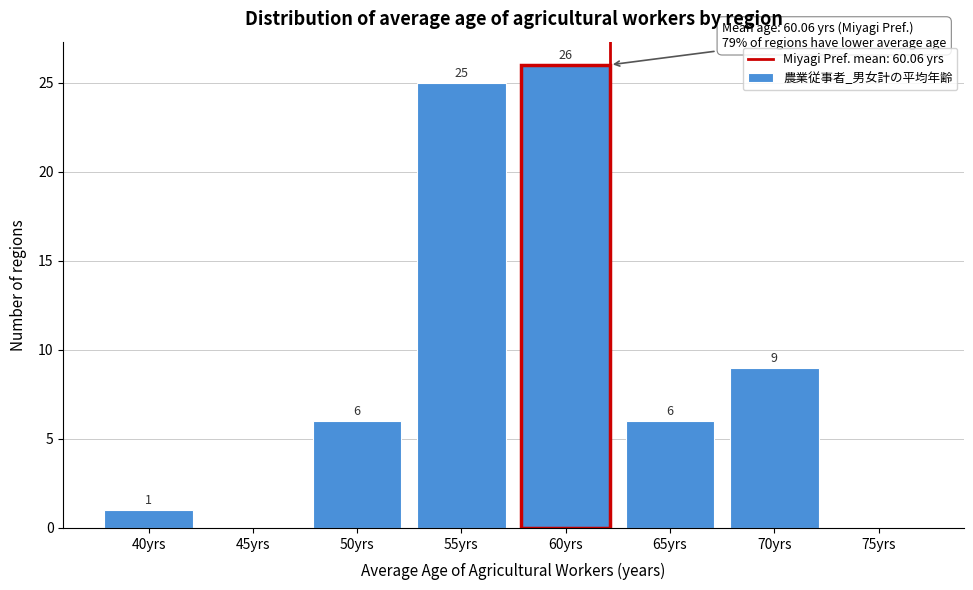

Reading left to right, transcribe all the data shown in this chart.

40yrs=1	45yrs=0	50yrs=6	55yrs=25	60yrs=26	65yrs=6	70yrs=9	75yrs=0